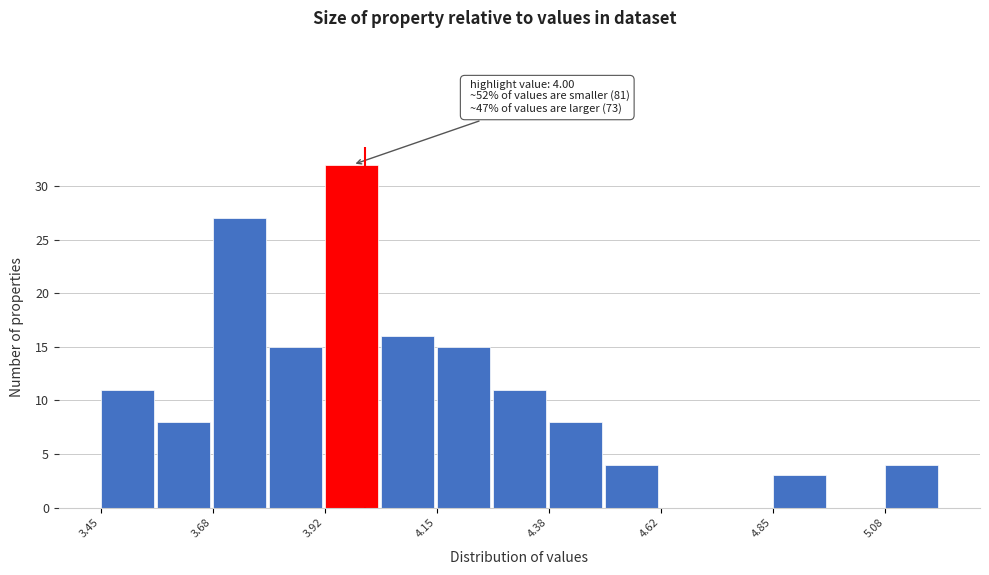

Read against the x-axis, roughly where is the centre of the tallest bar?

3.95